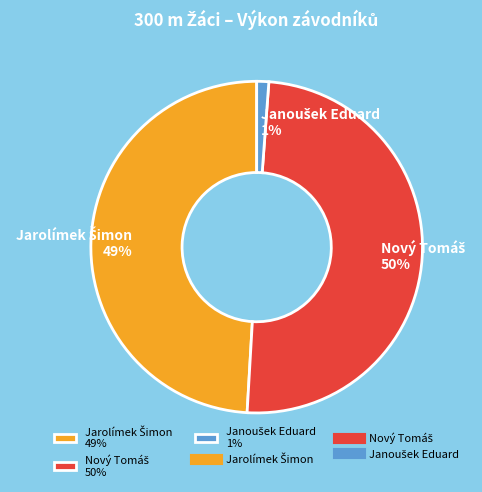

To the nearest percent, what is the average slice percentage?

33%